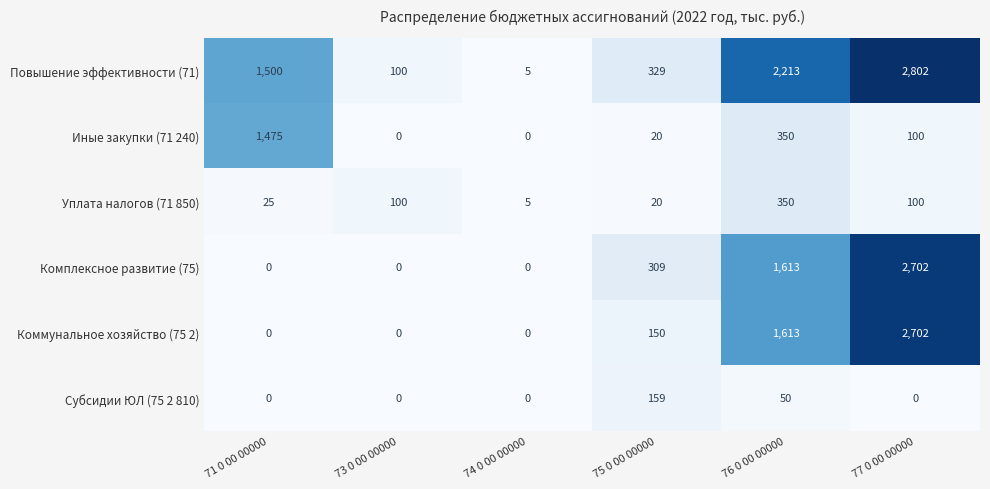

At which label is Повышение эффективности (71) closest to 1403?

71 0 00 00000